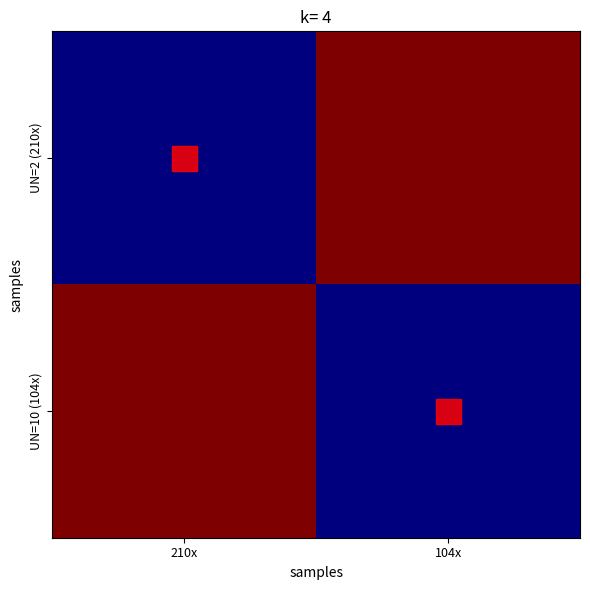

Rank the series by their maximum value, from highest to lowest.

UN=2 (210x), UN=10 (104x)